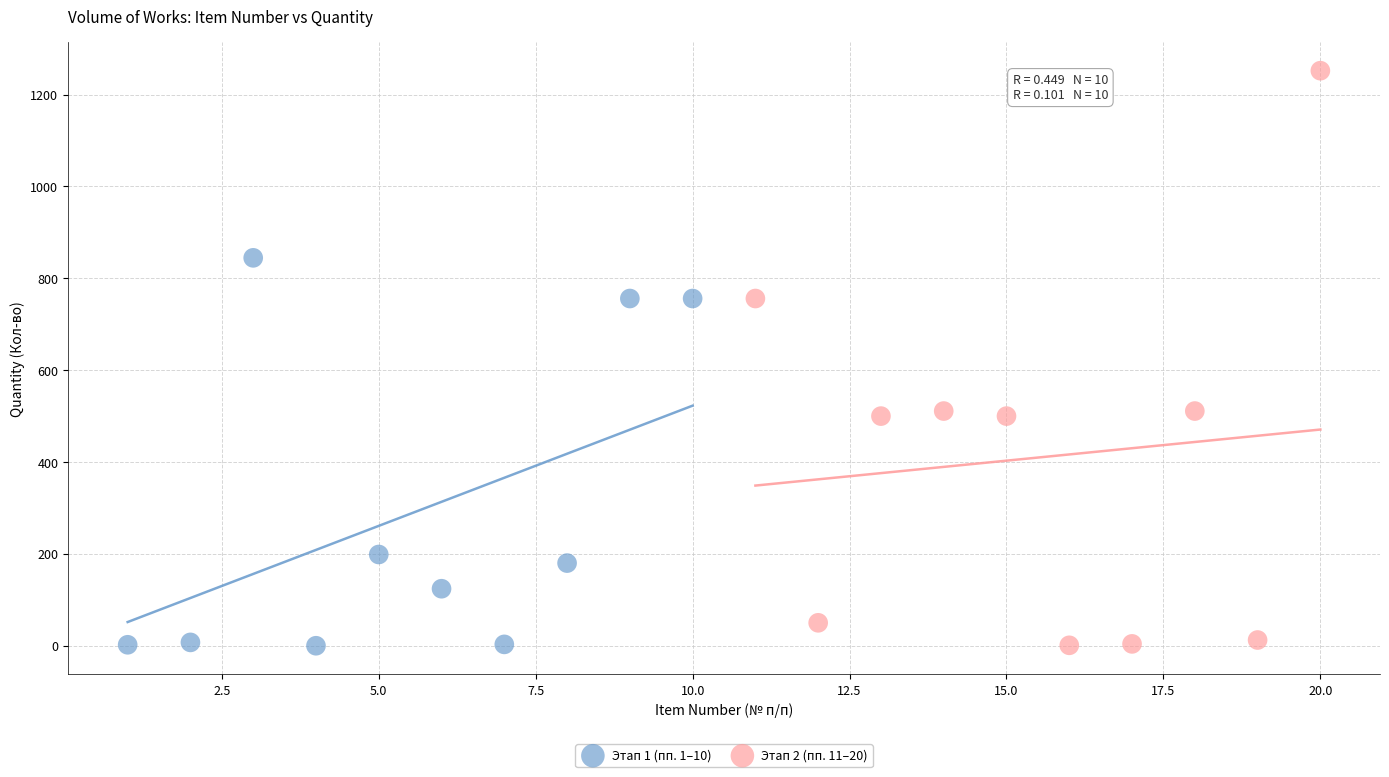

What are all the series names shown in the legend?

Этап 1 (пп. 1–10), Этап 2 (пп. 11–20)